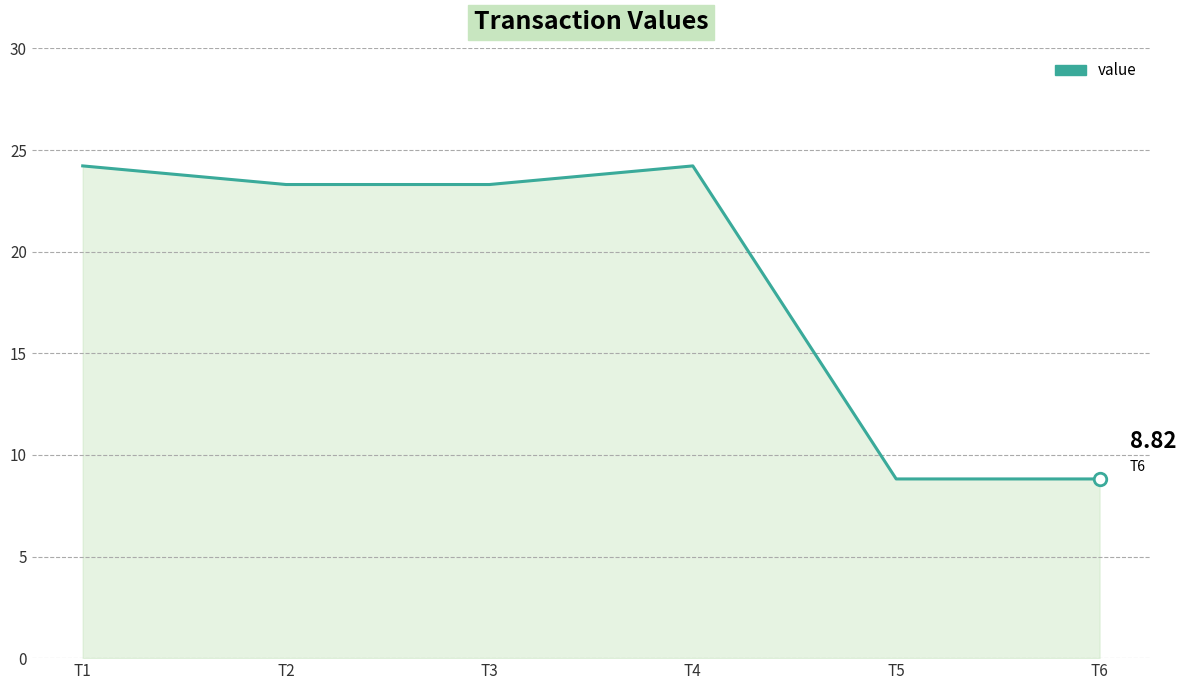

How many lines are shown in the chart?

1